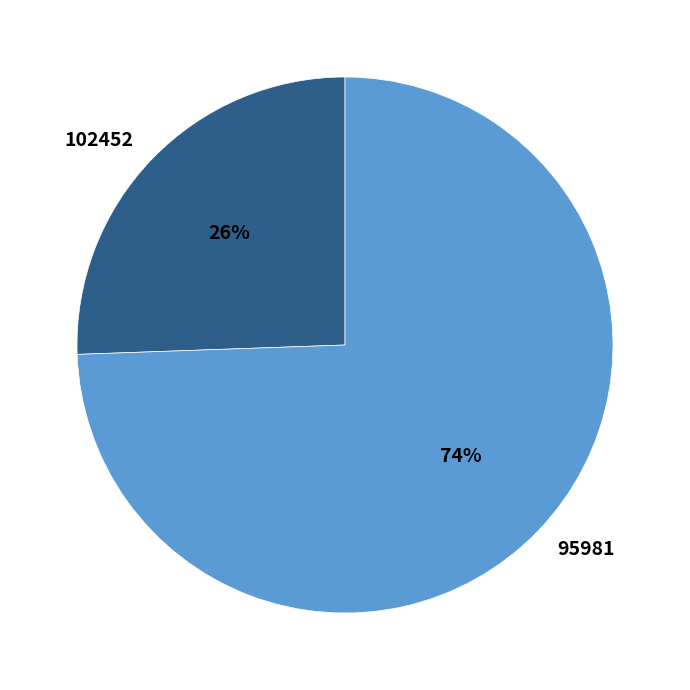

Is the sum of 102452 and 95981 greater than half?

Yes